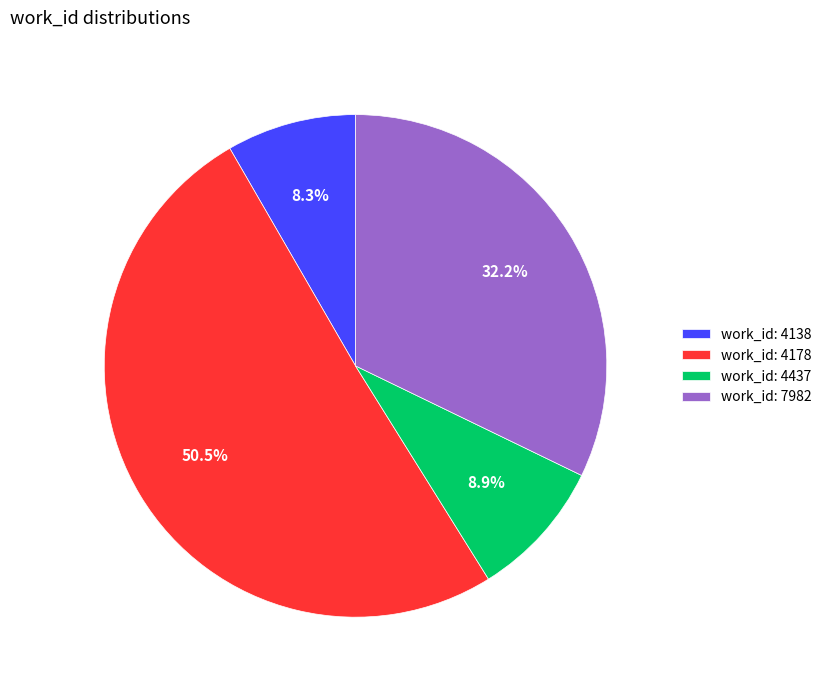

How many slices are in this pie chart?

4